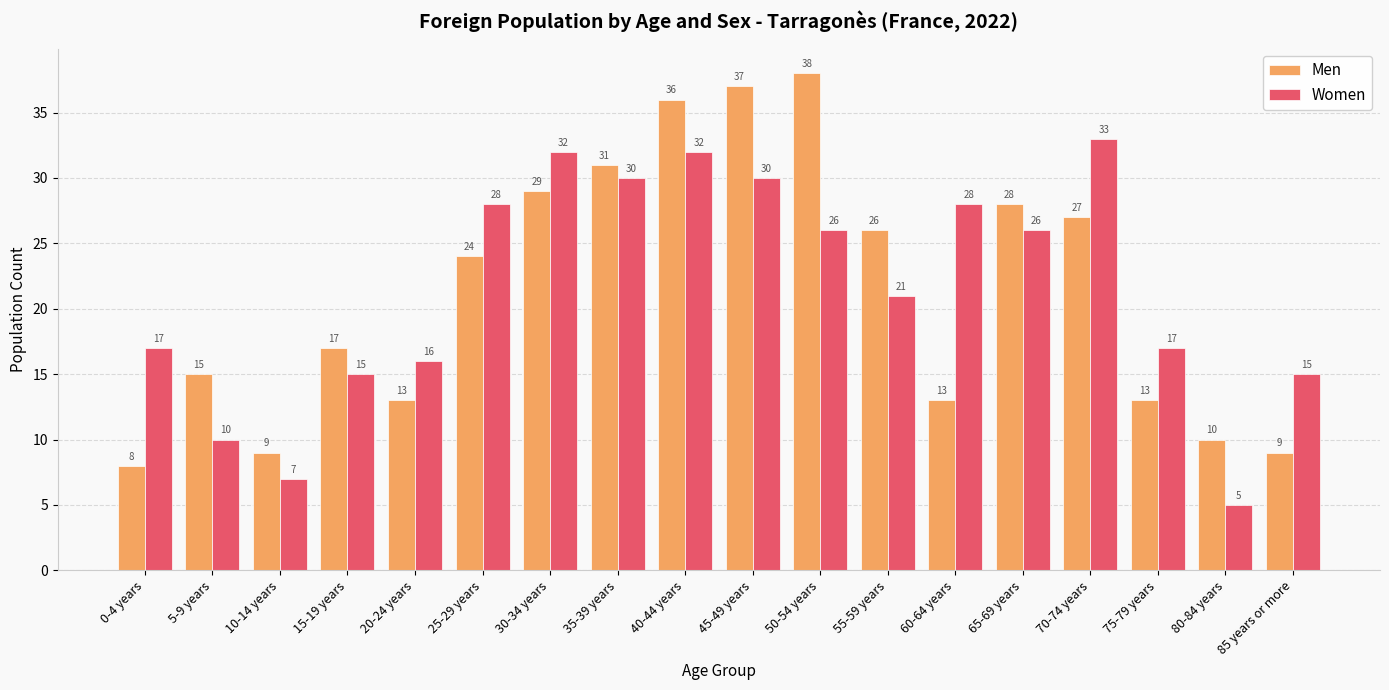

What is the sum of all Women values?

388